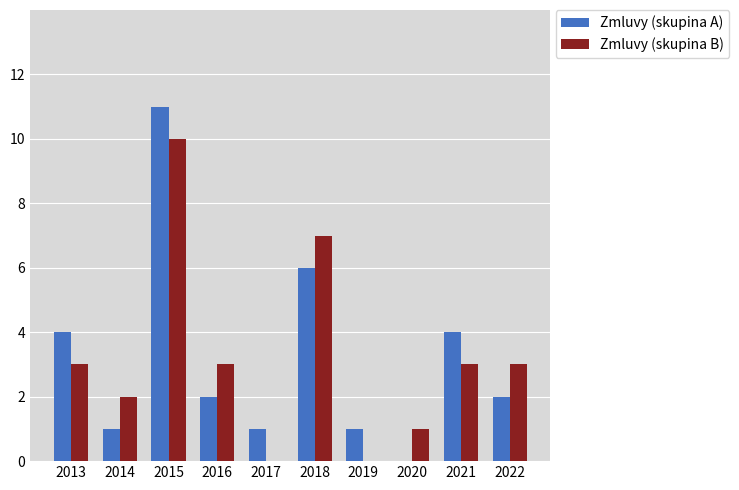

Reading left to right, list all the values displayed in this chart.

Zmluvy (skupina A): 4	1	11	2	1	6	1	0	4	2
Zmluvy (skupina B): 3	2	10	3	0	7	0	1	3	3